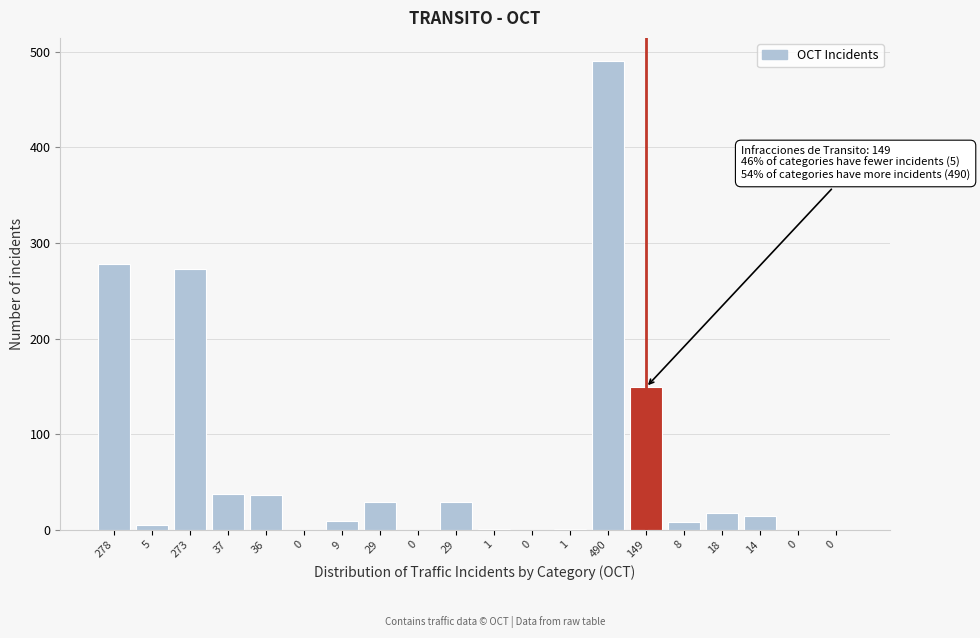

How many data points does each series have?

20